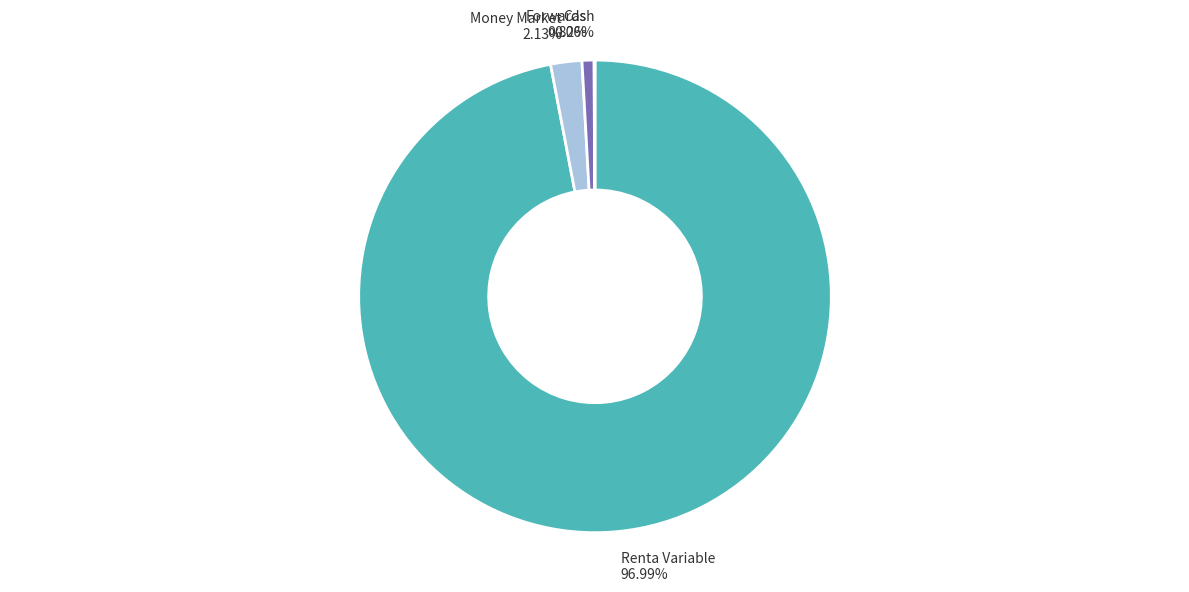

What is the largest slice in the pie chart?

Renta Variable 96.99%